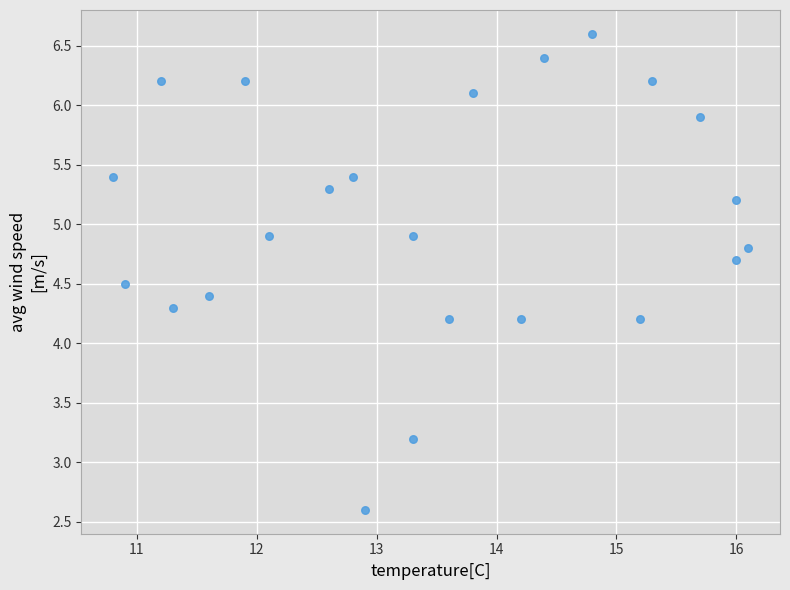

What is the range of Y values (max minus min)?

4.0